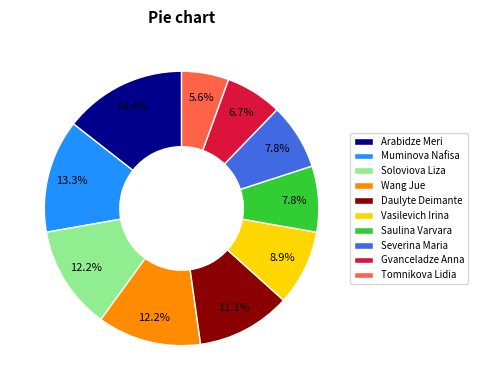

Is it true that Wang Jue is 5% of the pie?

False